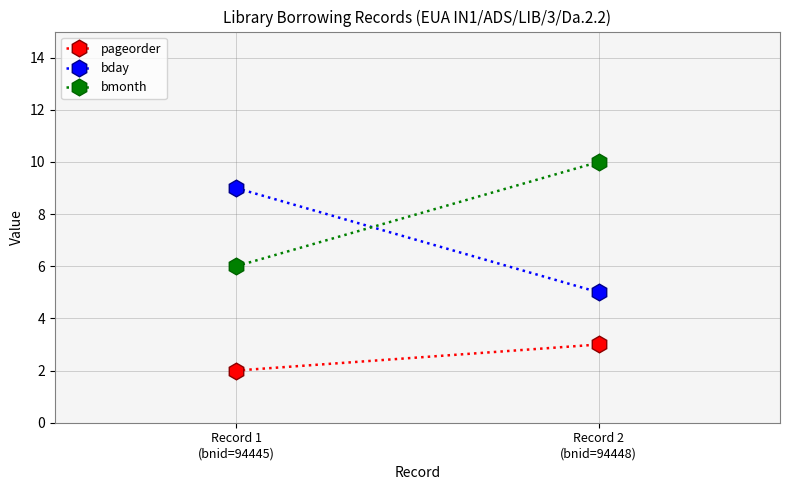

Reading left to right, what are all the values shown in this chart?

pageorder: Record 1
(bnid=94445)=2	Record 2
(bnid=94448)=3
bday: Record 1
(bnid=94445)=9	Record 2
(bnid=94448)=5
bmonth: Record 1
(bnid=94445)=6	Record 2
(bnid=94448)=10